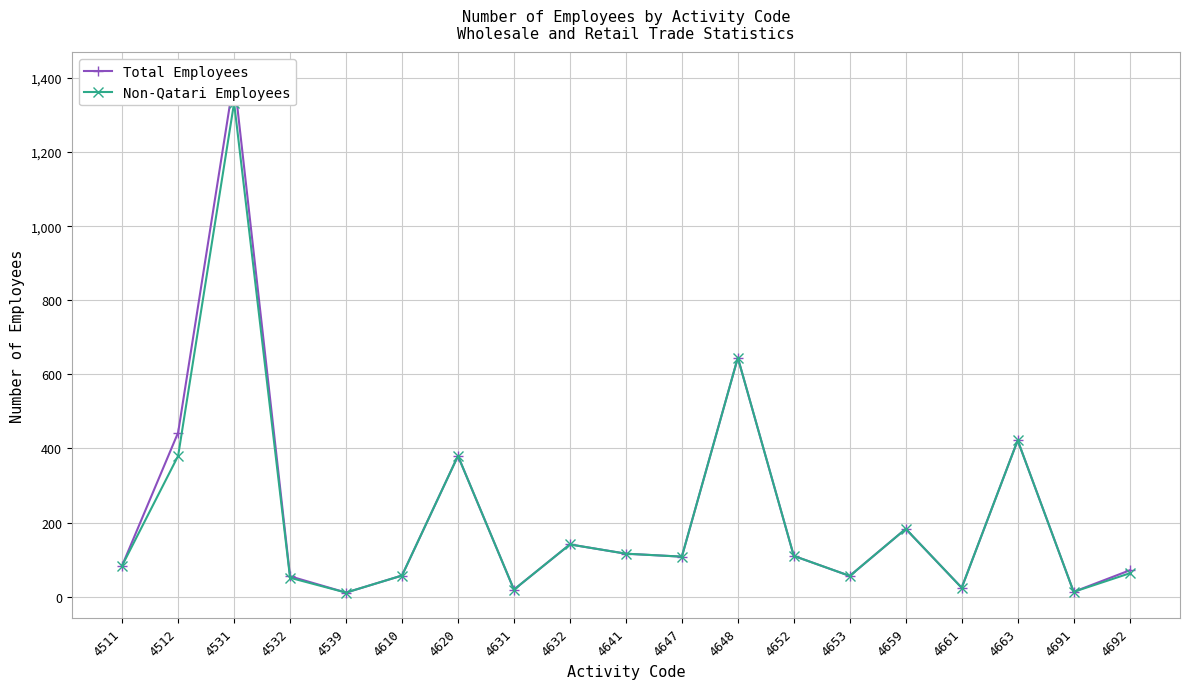

How many values in the Non-Qatari Employees series exceed 108?

9